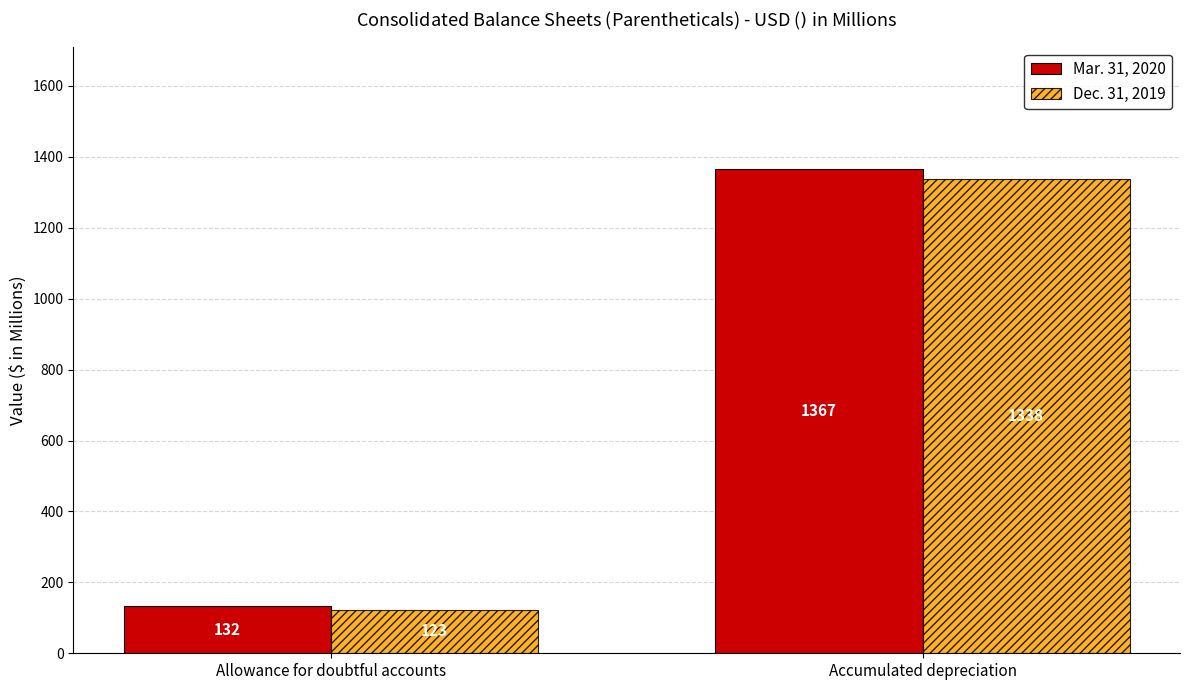

What is the label of the 2nd bar from the left?

Accumulated depreciation